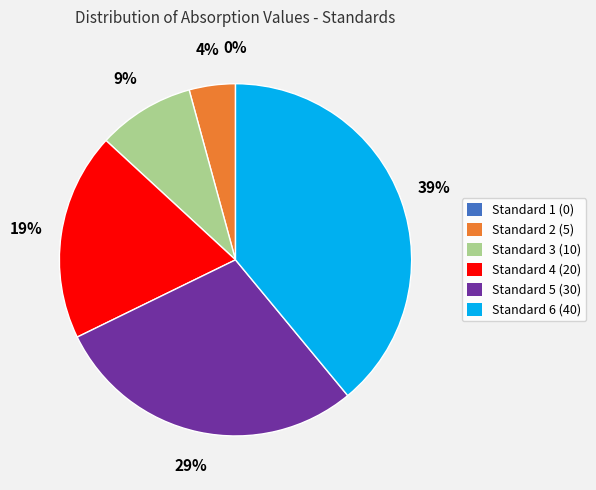

True or false: Standard 3 (10) accounts for 17% of the total.

False